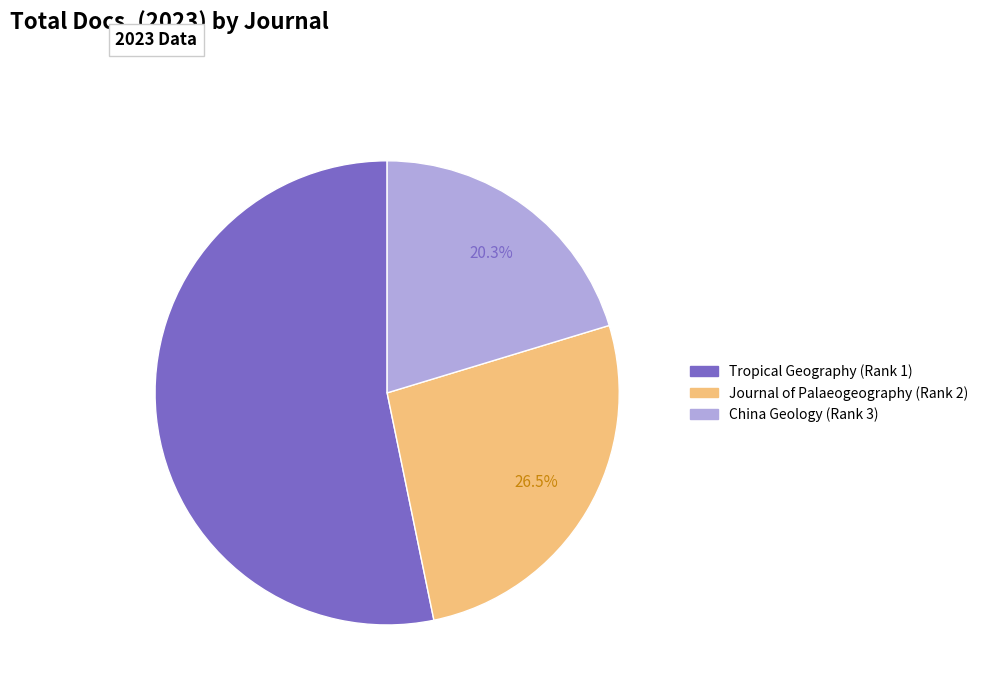

What is the largest slice in the pie chart?

Tropical Geography (Rank 1)